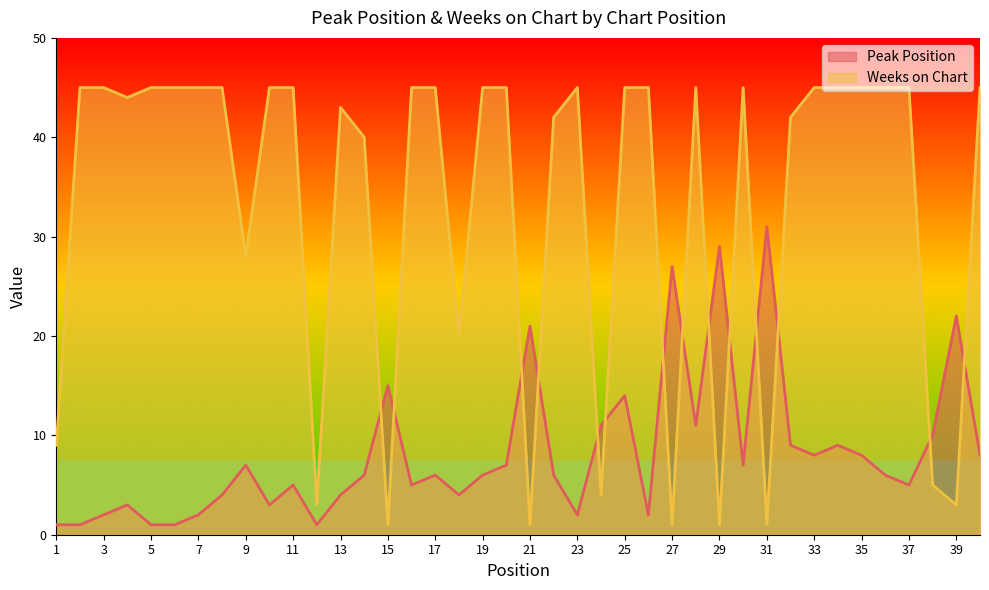

How many lines are shown in the chart?

2